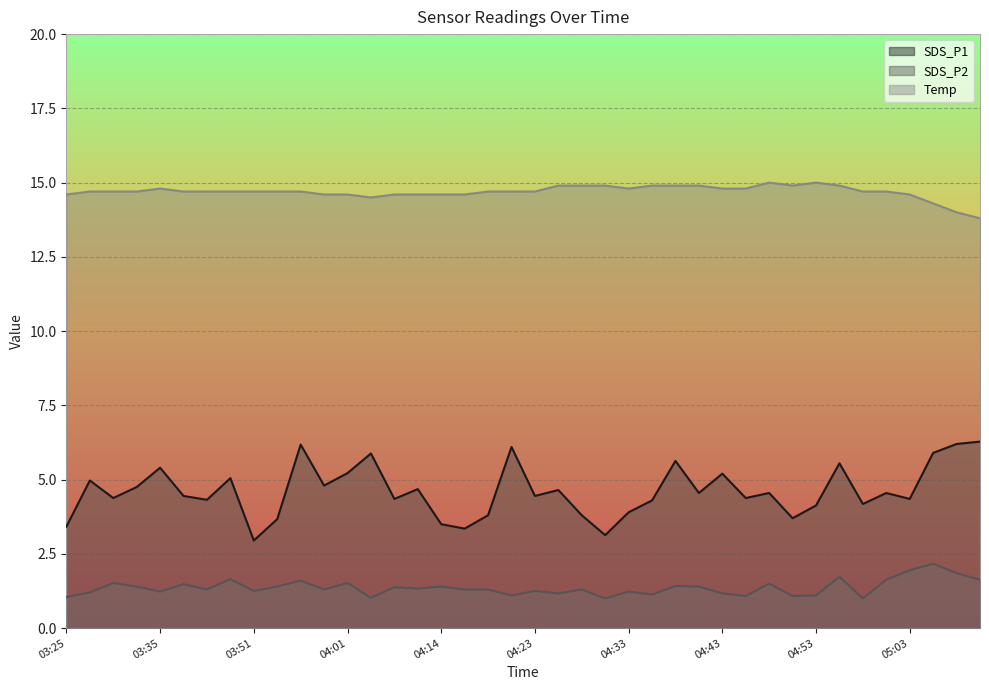

What is the difference between the maximum and minimum values in the Temp series?

1.2